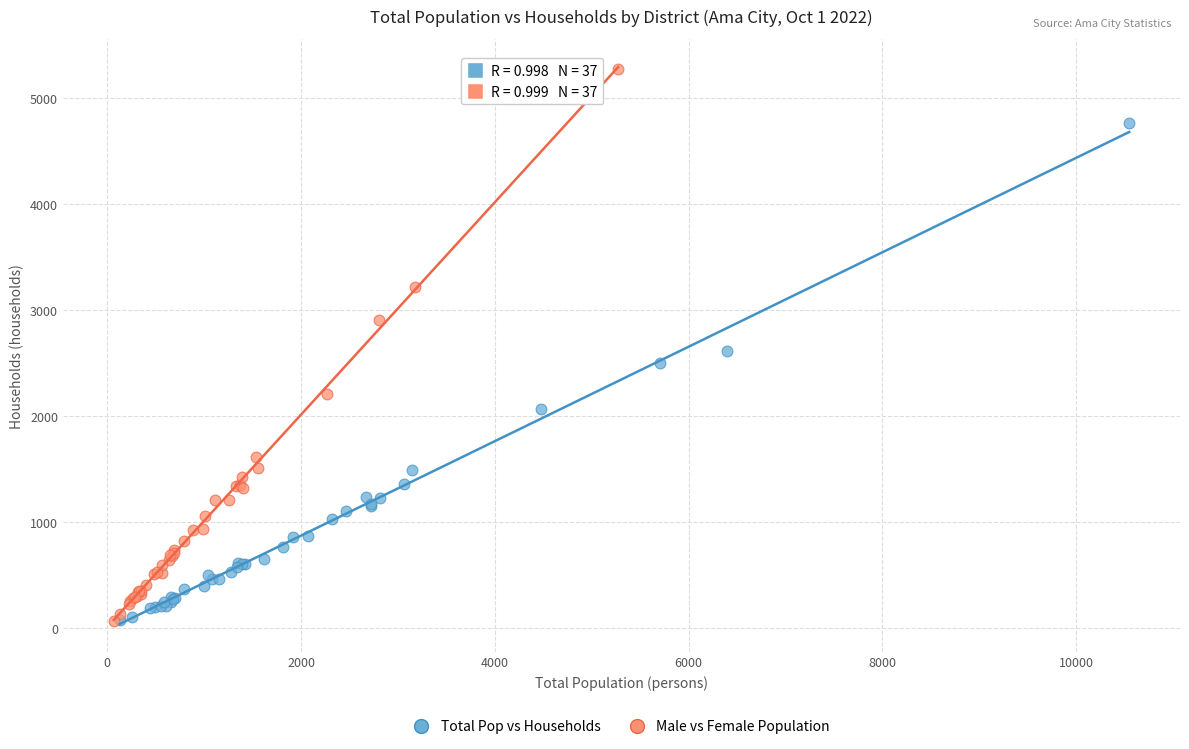

Which series has the largest Y range (max minus min)?

Male vs Female Population